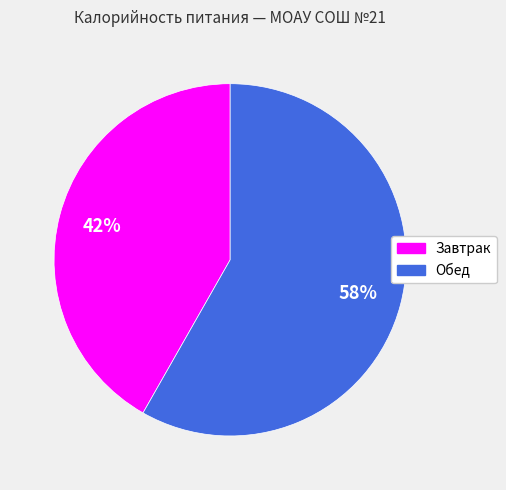

To the nearest percent, what portion does Завтрак represent?

42%